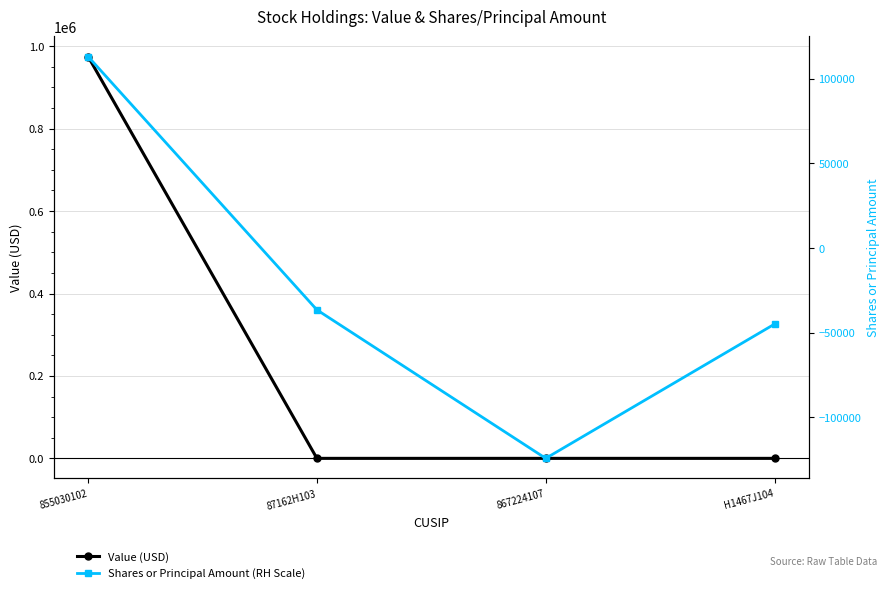

Between 867224107 and H1467J104, which is larger?

867224107